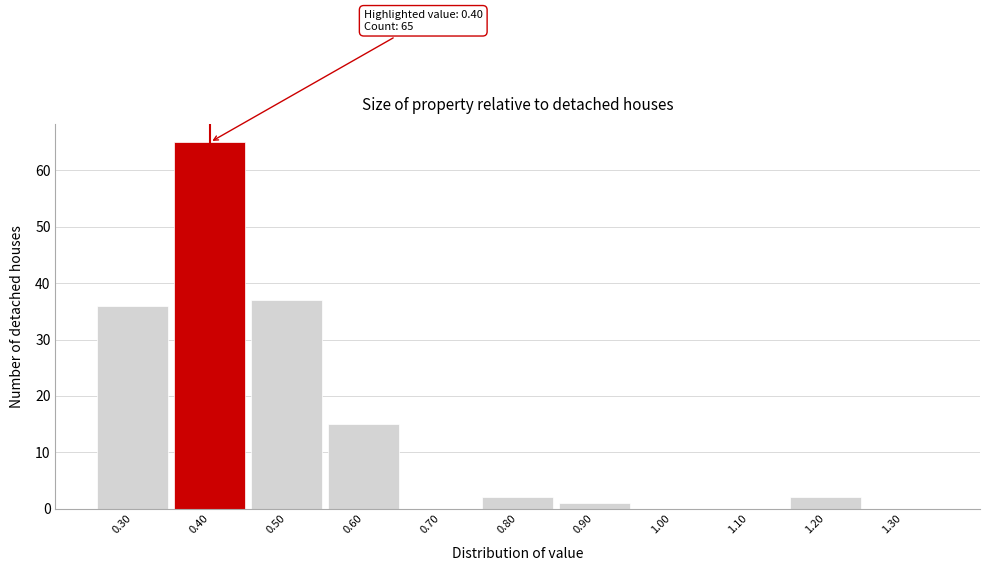

Which range on the x-axis has the tallest bar?

0.35 to 0.45